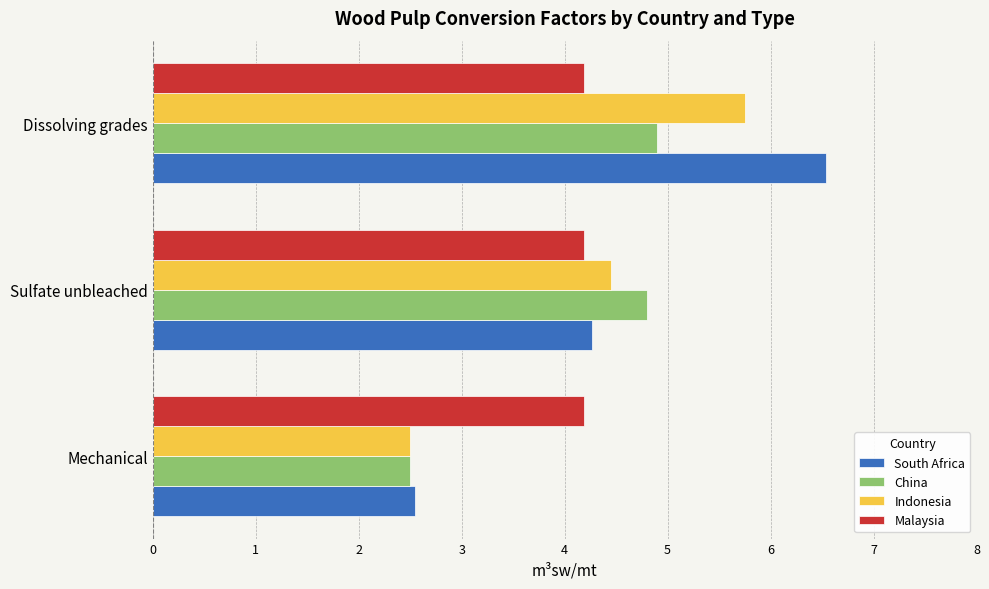

The Indonesia series shows 4.5 at Sulfate unbleached. True or false?

True